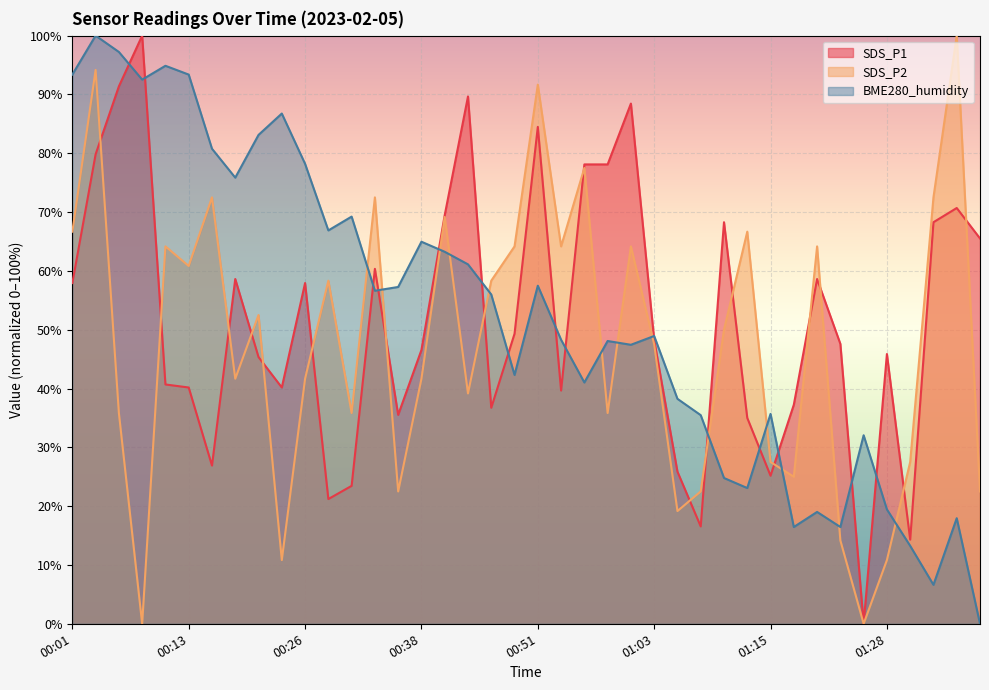

Where does the SDS_P2 series first go above 50?

00:01